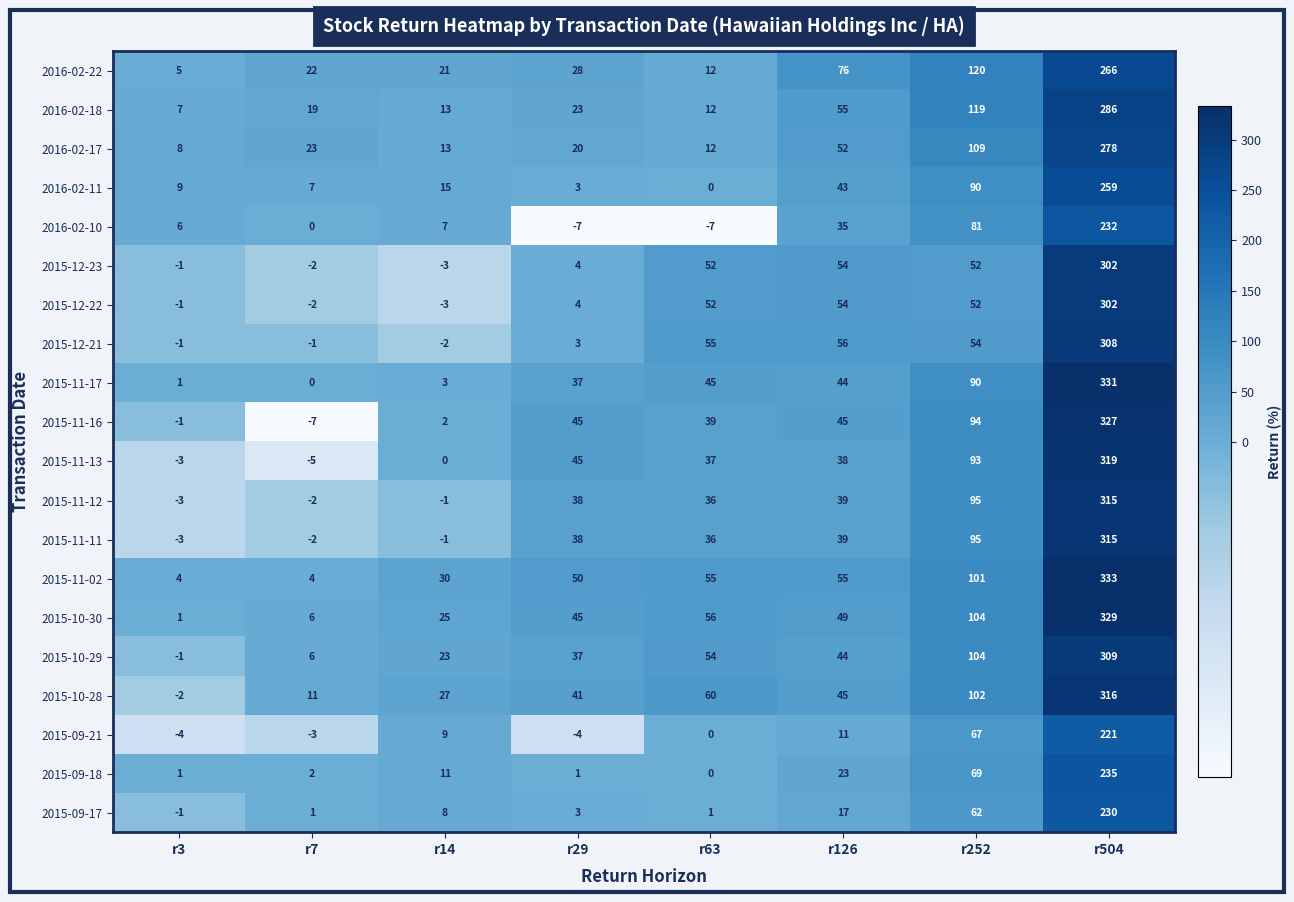

At which category does the chart reach its peak across all series?

r504